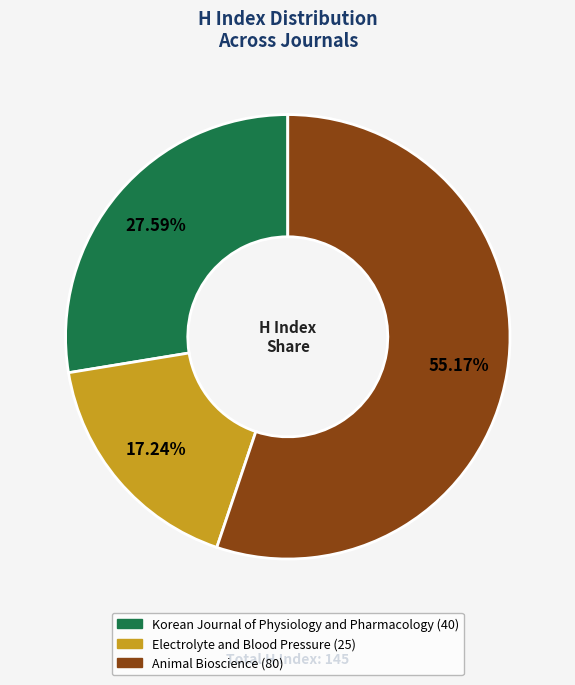

Which slice represents more than half of the pie?

Animal Bioscience